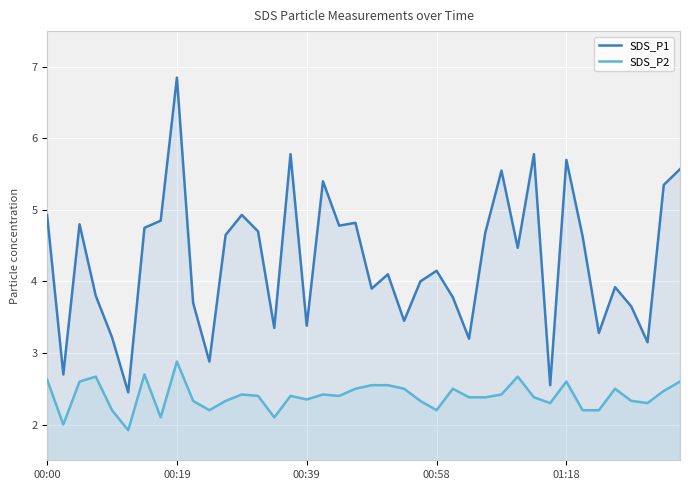

Reading left to right, transcribe all the data shown in this chart.

SDS_P1: 4.9	2.7	4.8	3.8	3.2	2.5	4.8	4.8	6.8	3.7	2.9	4.7	4.9	4.7	3.4	5.8	3.4	5.4	4.8	4.8	3.9	4.1	3.5	4.0	4.2	3.8	3.2	4.7	5.5	4.5	5.8	2.5	5.7	4.6	3.3	3.9	3.6	3.1	5.3	5.6
SDS_P2: 2.6	2.0	2.6	2.7	2.2	1.9	2.7	2.1	2.9	2.3	2.2	2.3	2.4	2.4	2.1	2.4	2.4	2.4	2.4	2.5	2.5	2.5	2.5	2.3	2.2	2.5	2.4	2.4	2.4	2.7	2.4	2.3	2.6	2.2	2.2	2.5	2.3	2.3	2.5	2.6